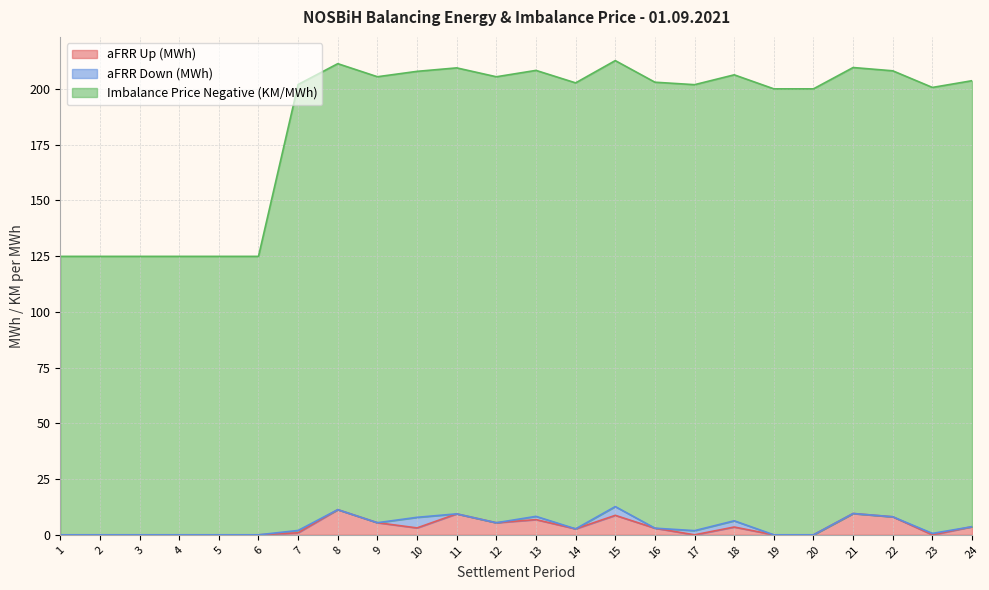

Where does the Imbalance Price Negative (KM/MWh) series first go above 202?

8